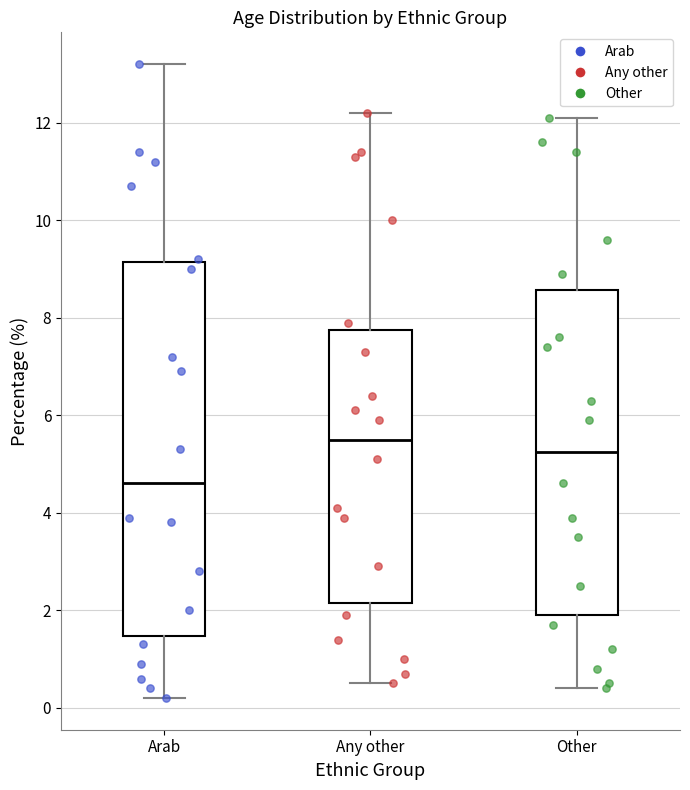

Reading left to right, read every box against the y-axis: the position of its median line, the range the box covers, and the ends of its whiskers. The values are not printed on the chart, so give them approximately, as read against the axis.

Arab: median 4.6, box 1.4 to 9.2, whiskers 0.2 to 13.2
Any other: median 5.6, box 2.2 to 7.8, whiskers 0.6 to 12.2
Other: median 5.2, box 2.0 to 8.6, whiskers 0.4 to 12.2